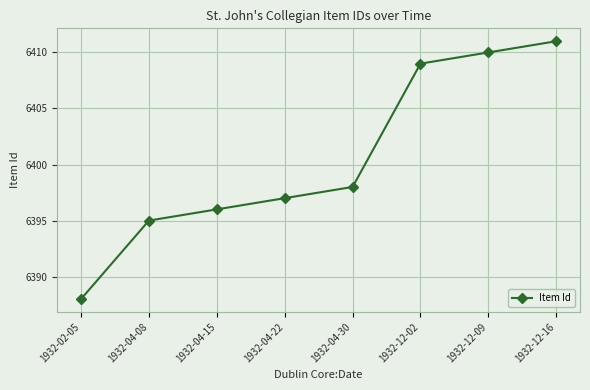

What is the sum of all values?

51204